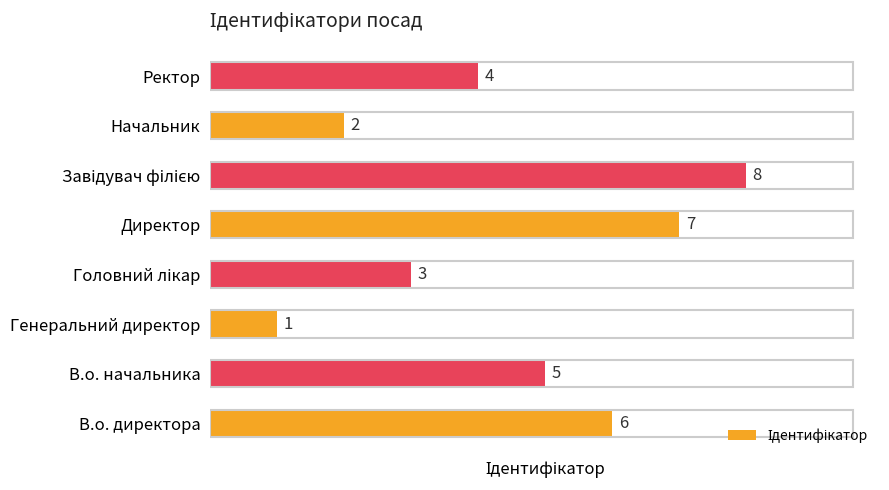

What is the maximum value shown in the chart?

8